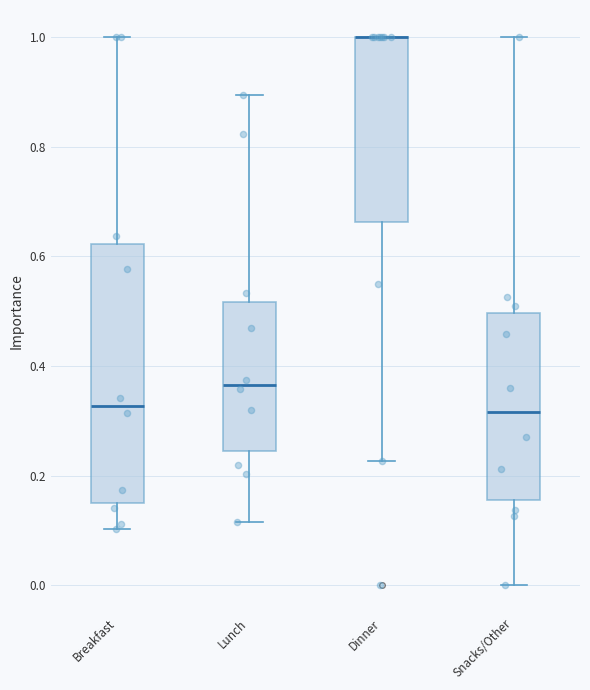

Reading left to right, transcribe this box plot: for each box, give where its median line is, the range the box spans, and where its two whiskers end, as read against the y-axis. The values are not printed on the chart, so give them approximately, as read against the axis.

Breakfast: median 0.32, box 0.14 to 0.62, whiskers 0.10 to 1.00
Lunch: median 0.36, box 0.24 to 0.52, whiskers 0.12 to 0.90
Dinner: median 1.00 (drawn on the box's upper edge), box 0.66 to 1.00, whiskers 0.22 to 1.00
Snacks/Other: median 0.32, box 0.16 to 0.50, whiskers 0.00 to 1.00